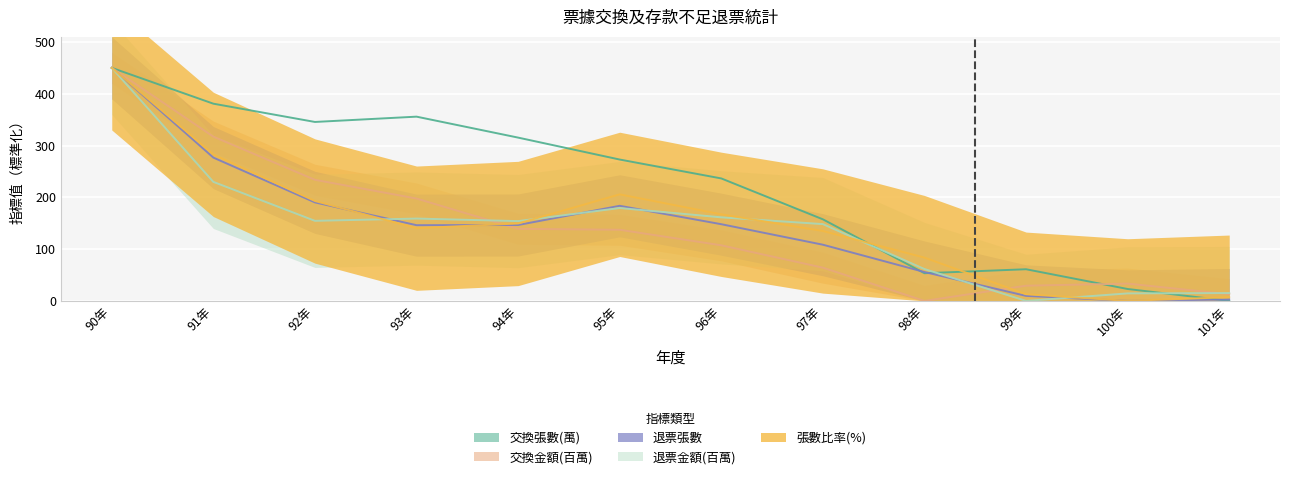

What is the maximum value for 張數比率(%)?

450.0